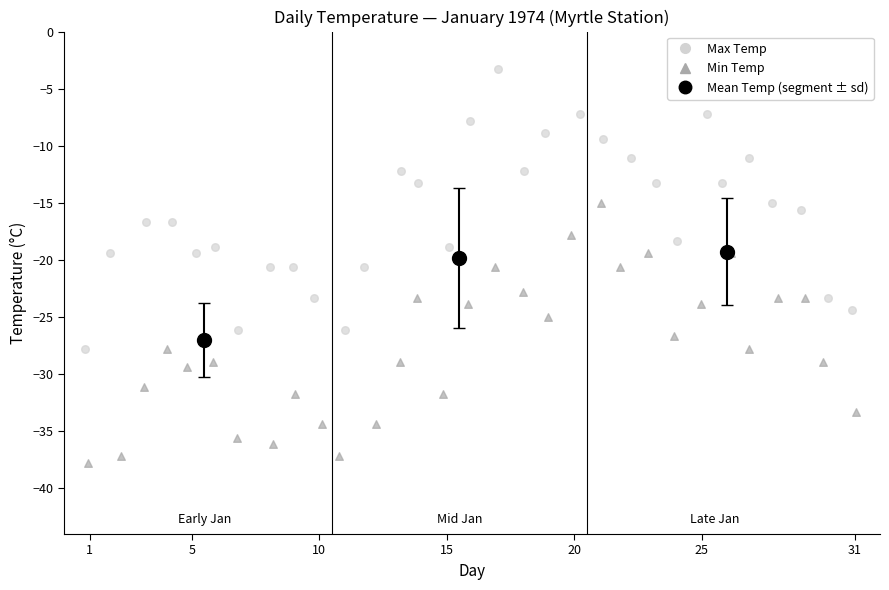

Which series contains the highest Y value?

Max Temp